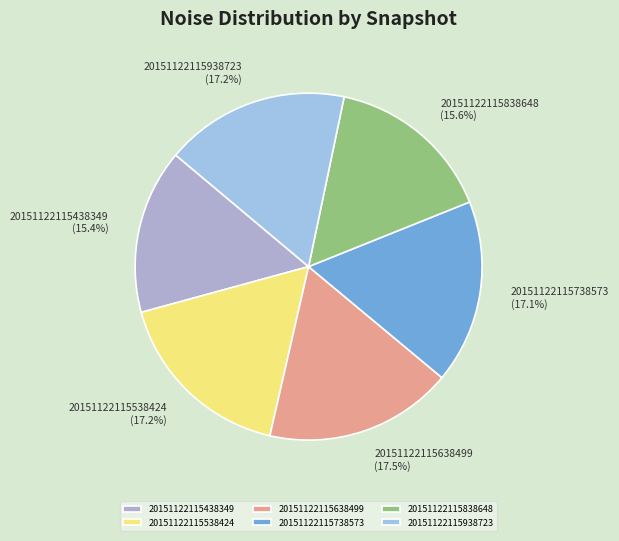

What is the ratio of the value at 20151122115938723 to the value at 20151122115638499?

1.0